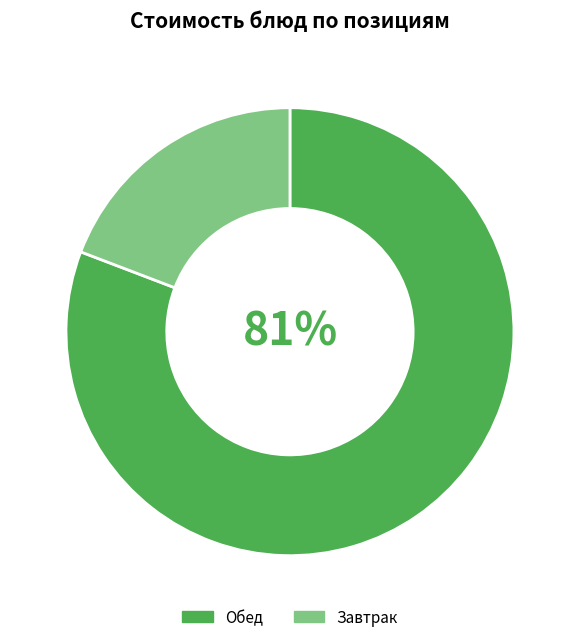

Which category has the biggest portion of the pie?

Обед